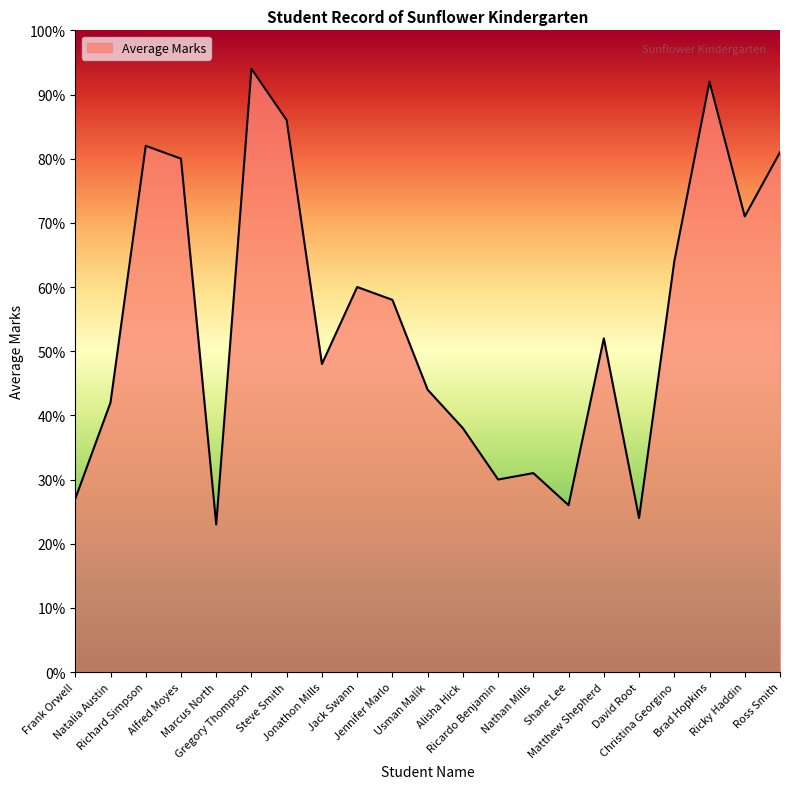

What position from the right is Ross Smith?

1